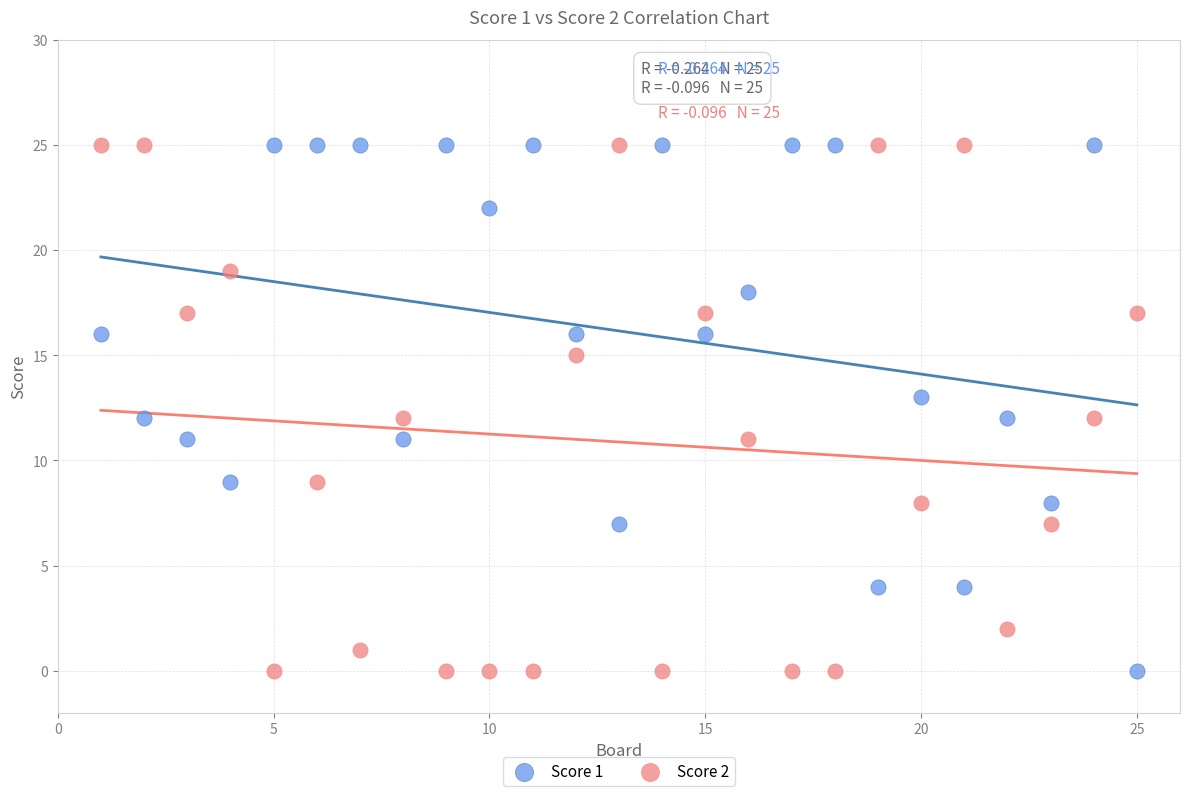

What is the X range (max minus min) for the scatter plot?

24